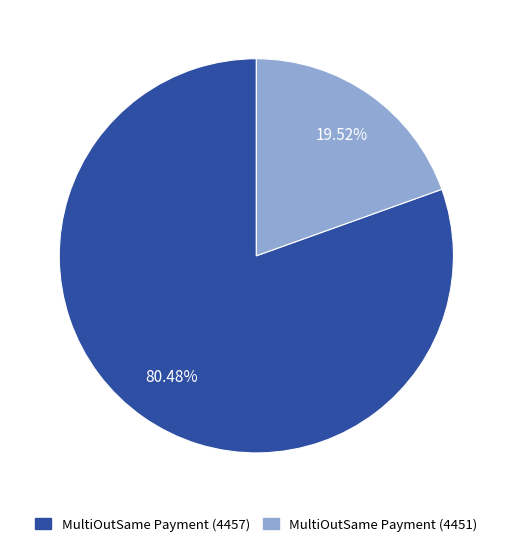

Which has a higher value, MultiOutSame Payment (4451) or MultiOutSame Payment (4457)?

MultiOutSame Payment (4457)